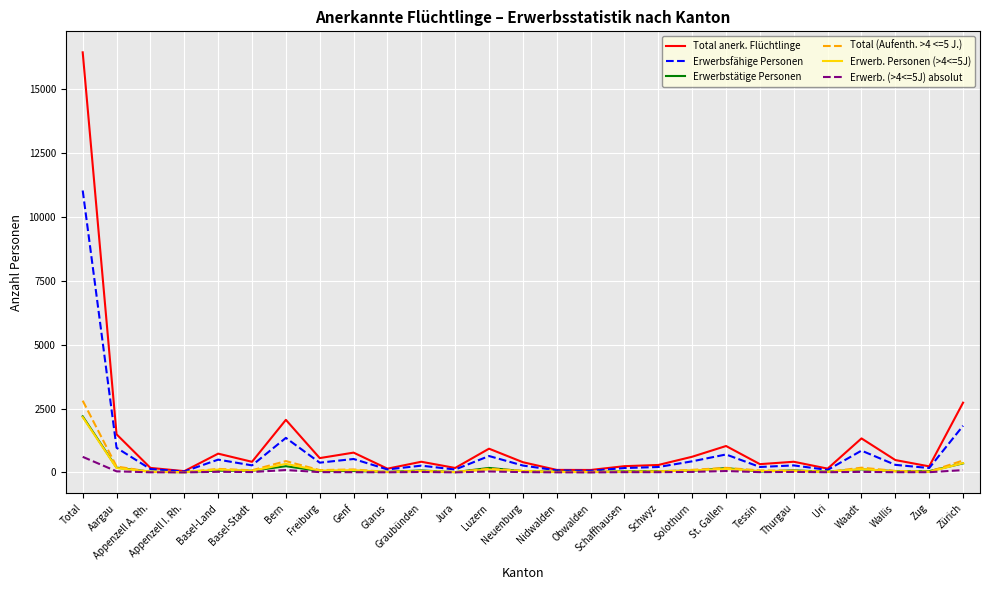

At which category is the sum across all series the highest?

Total